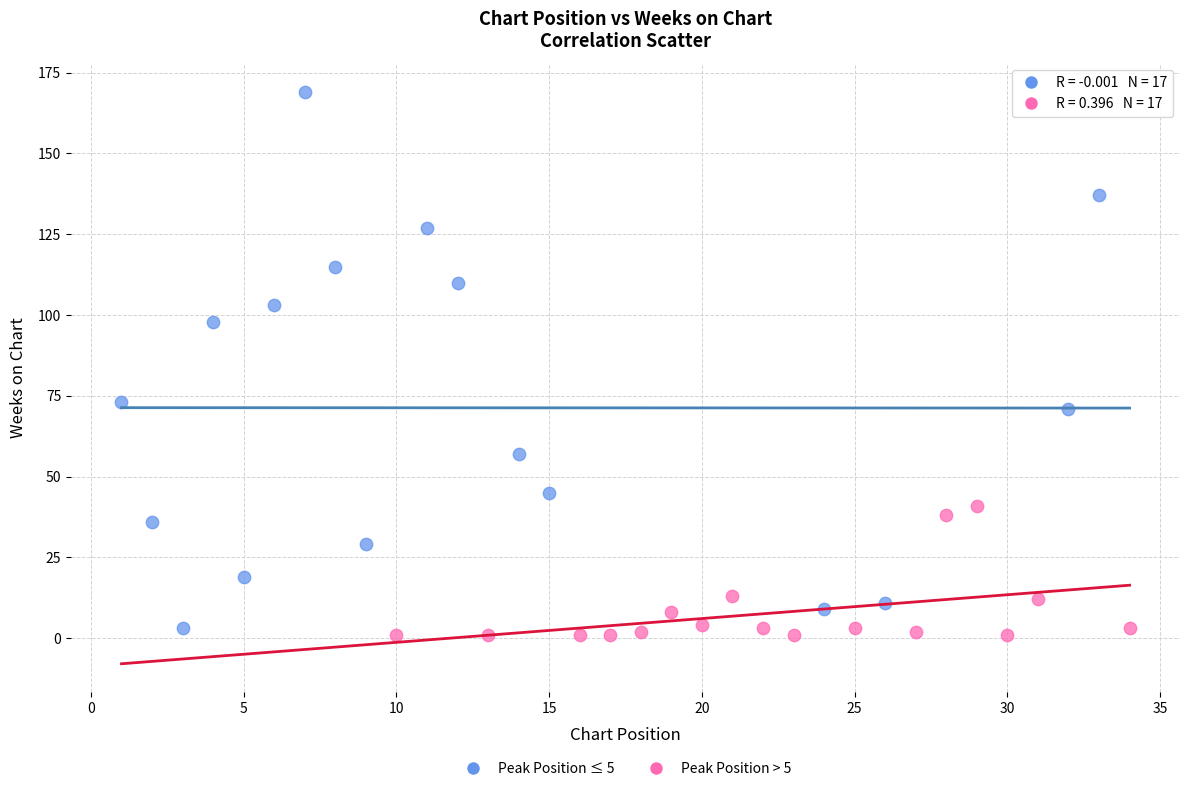

Which series reaches the maximum Y coordinate?

Peak Position ≤ 5